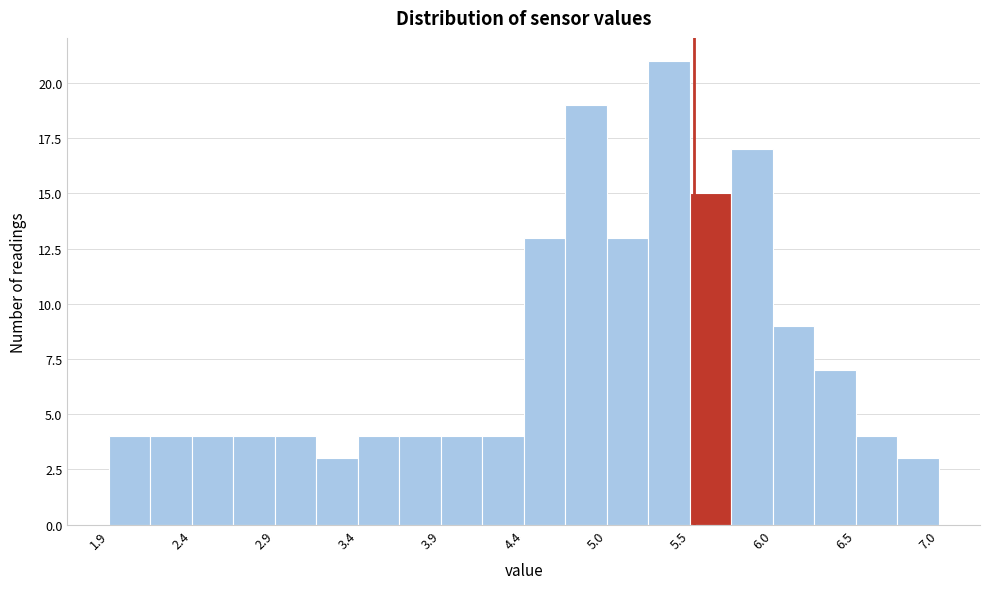

Around what value on the x-axis is the tallest bar? Give the approximate position of its centre, as read against the axis.

5.3